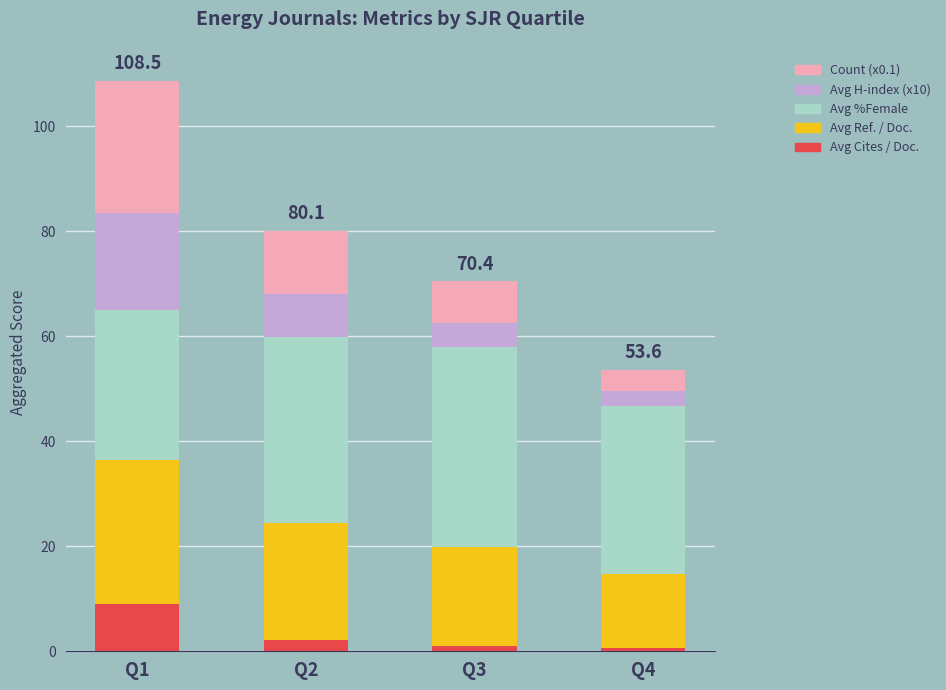

At which category is the sum across all series the highest?

Q1